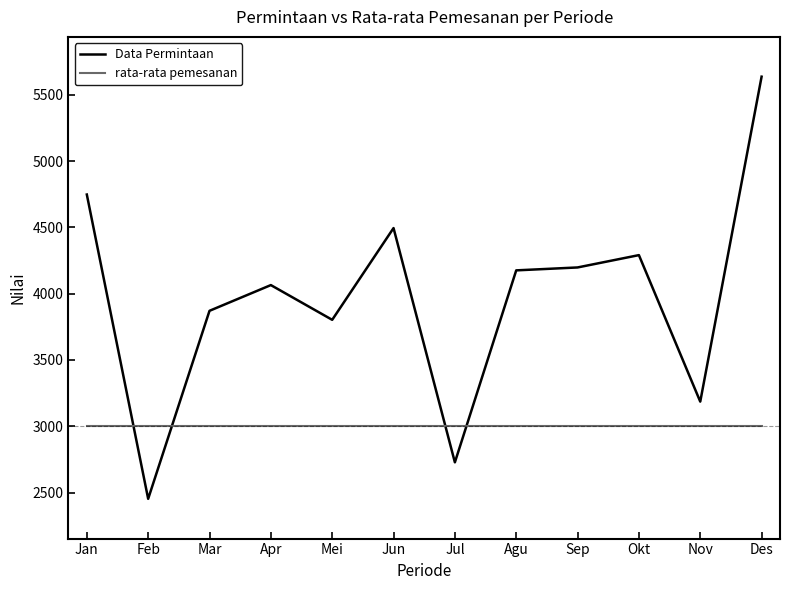

How many values in the Data Permintaan series are below 4176?

6